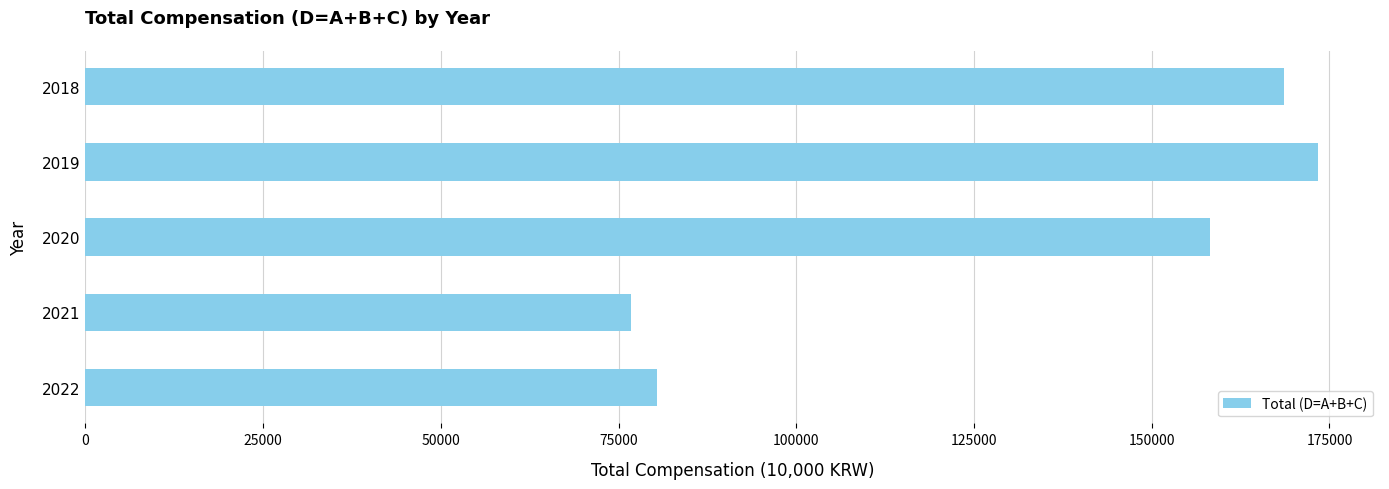

What is the change in value from 2021 to 2018?

+91876